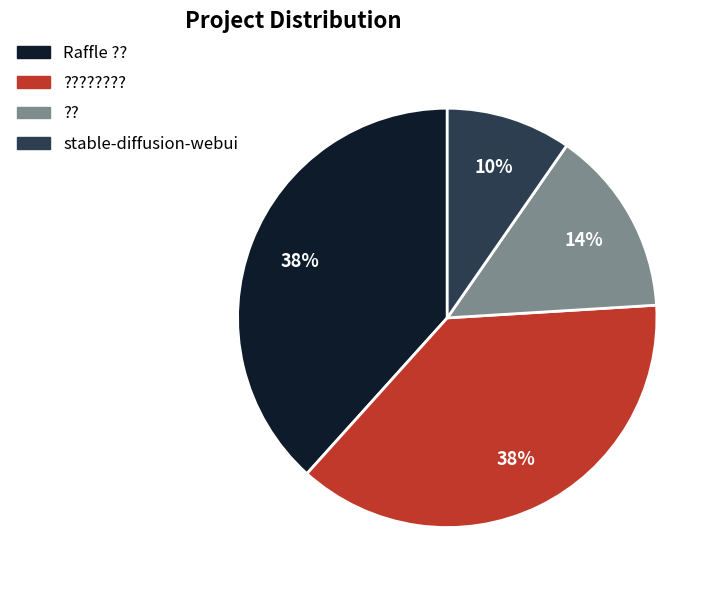

To the nearest percent, what is the average slice percentage?

25%